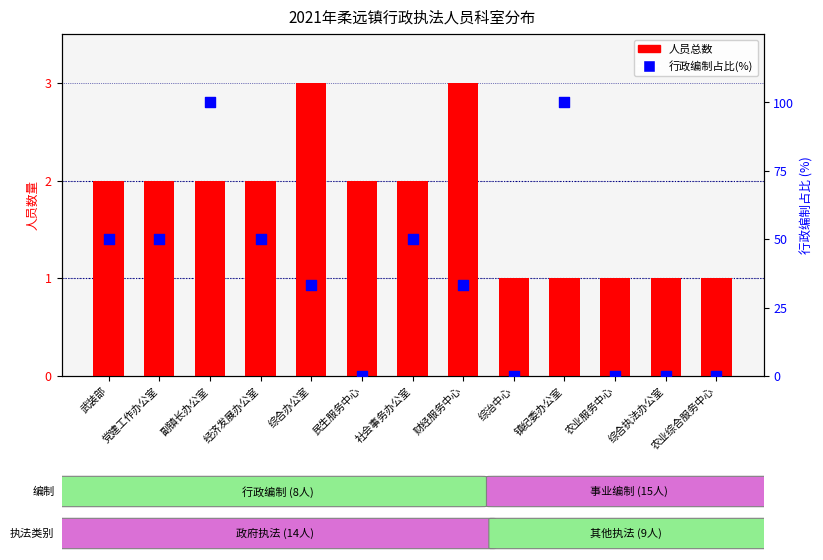

Which series has the largest total across all categories?

行政编制占比(%)